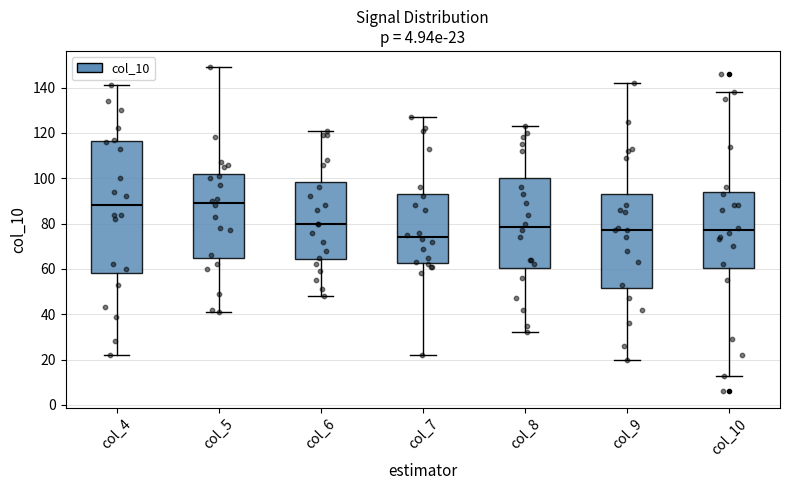

Which box is the tallest, from its lower edge to its upper edge?

col_4